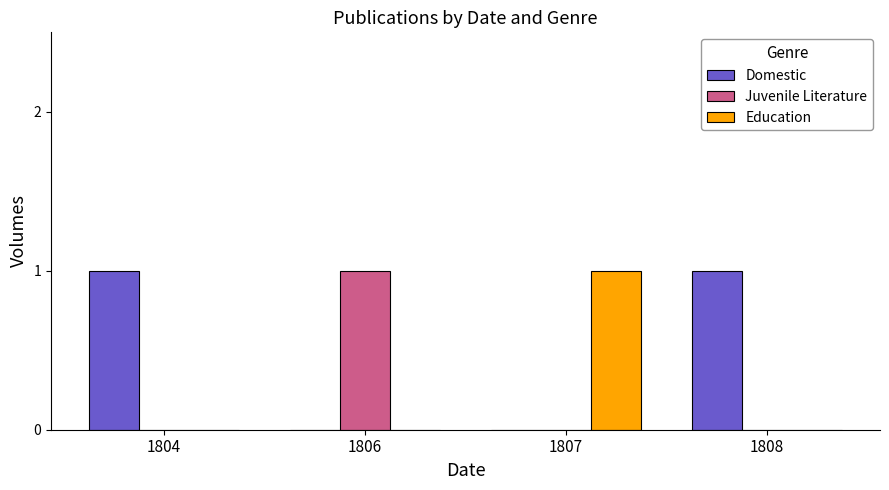

Is it true that Domestic equals 2 at 1808?

False